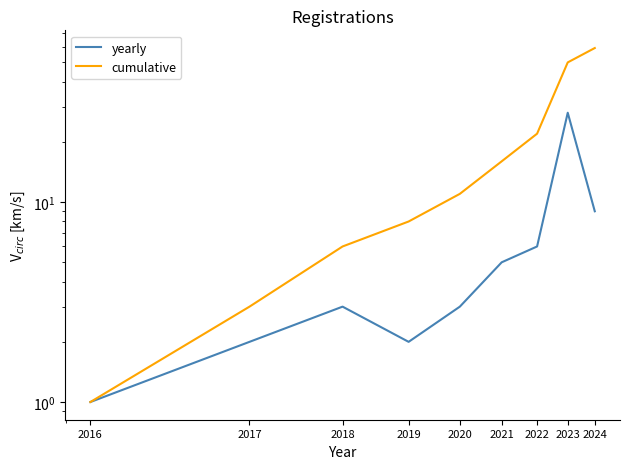

At which label does cumulative reach its minimum?

2016